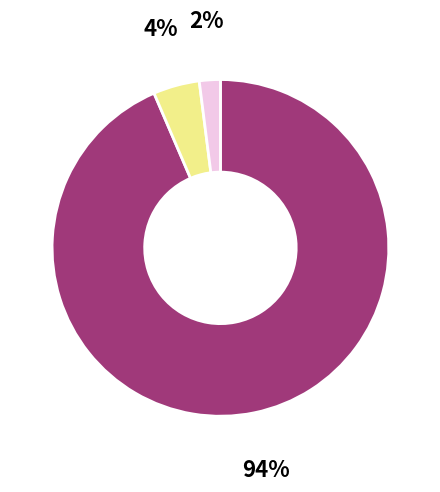

Is there a majority slice in this chart?

Yes